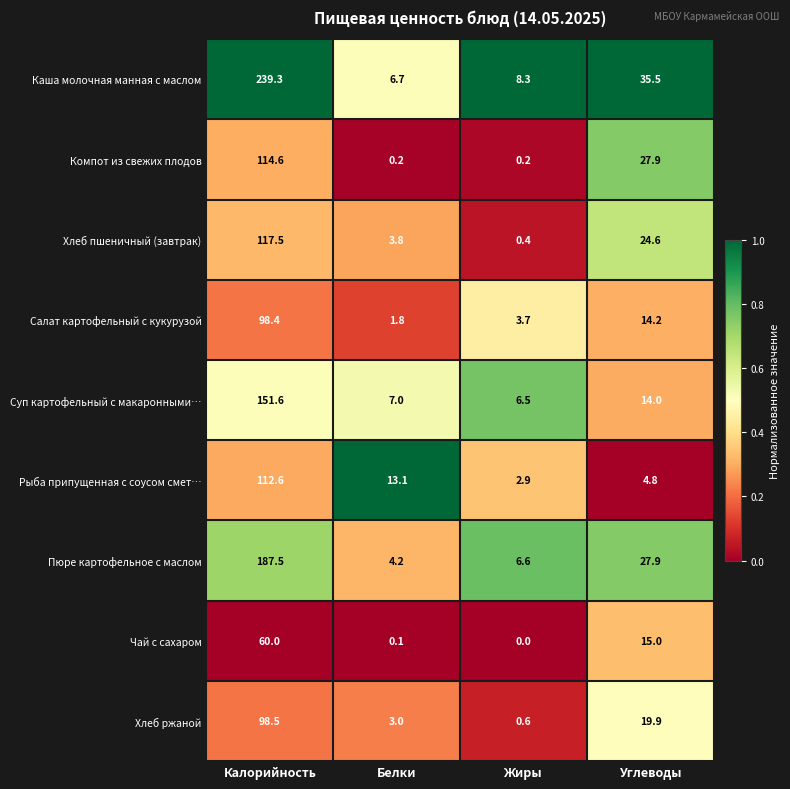

Between Жиры and Углеводы, which series saw the biggest shift?

Компот из свежих плодов